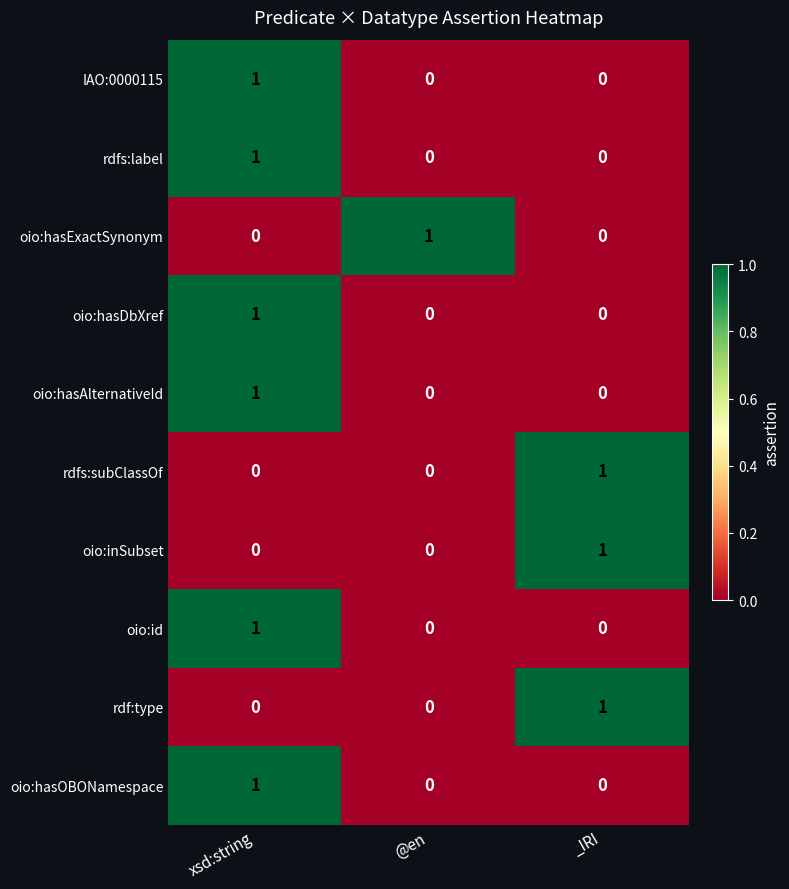

At which category is the sum across all series the highest?

xsd:string